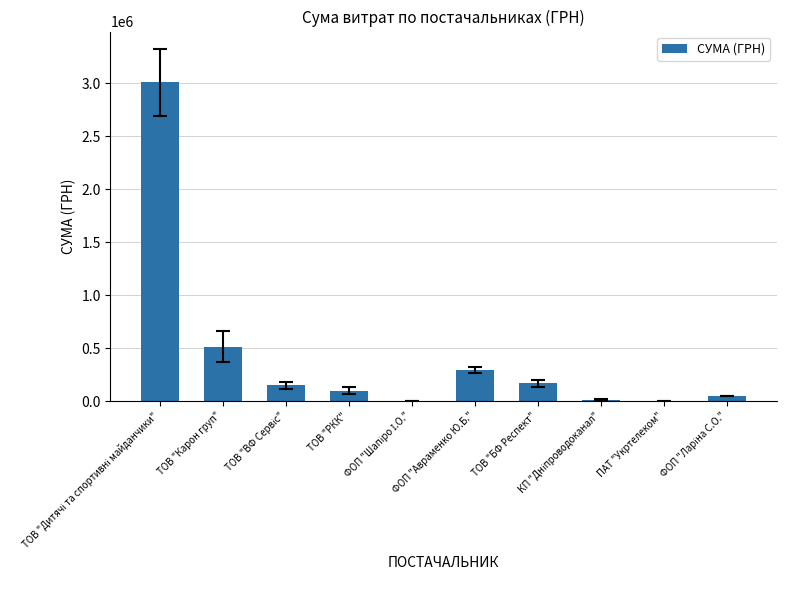

What is the maximum value shown in the chart?

3007114.9